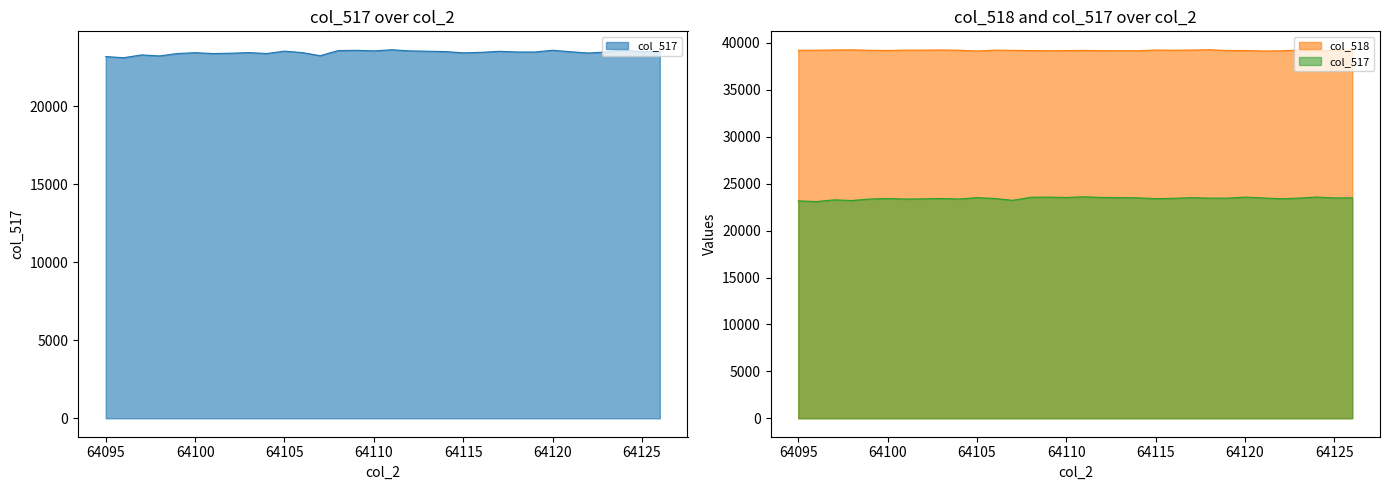

Reading left to right, extract all data points from this chart.

col_517: 64095=23167	64096=23093	64097=23274	64098=23208	64099=23362	64100=23416	64101=23361	64102=23382	64103=23421	64104=23363	64105=23515	64106=23422	64107=23225	64108=23550	64109=23568	64110=23531	64111=23603	64112=23531	64113=23509	64114=23487	64115=23404	64116=23438	64117=23504	64118=23461	64119=23459	64120=23571	64121=23477	64122=23394	64123=23461	64124=23575	64125=23476	64126=23491
col_518: 64095=39207	64096=39217	64097=39244	64098=39257	64099=39210	64100=39191	64101=39228	64102=39227	64103=39244	64104=39214	64105=39139	64106=39224	64107=39207	64108=39181	64109=39166	64110=39181	64111=39199	64112=39170	64113=39166	64114=39169	64115=39240	64116=39215	64117=39235	64118=39267	64119=39188	64120=39188	64121=39132	64122=39159	64123=39236	64124=39147	64125=39226	64126=39236